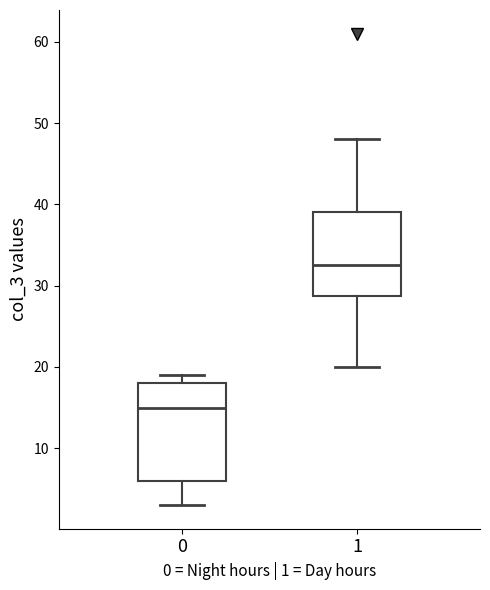

Reading left to right, transcribe this box plot: for each box, give where its median line is, the range the box spans, and where its two whiskers end, as read against the y-axis. The values are not printed on the chart, so give them approximately, as read against the axis.

0: median 15, box 6 to 18, whiskers 3 to 19
1: median 33, box 29 to 39, whiskers 20 to 48